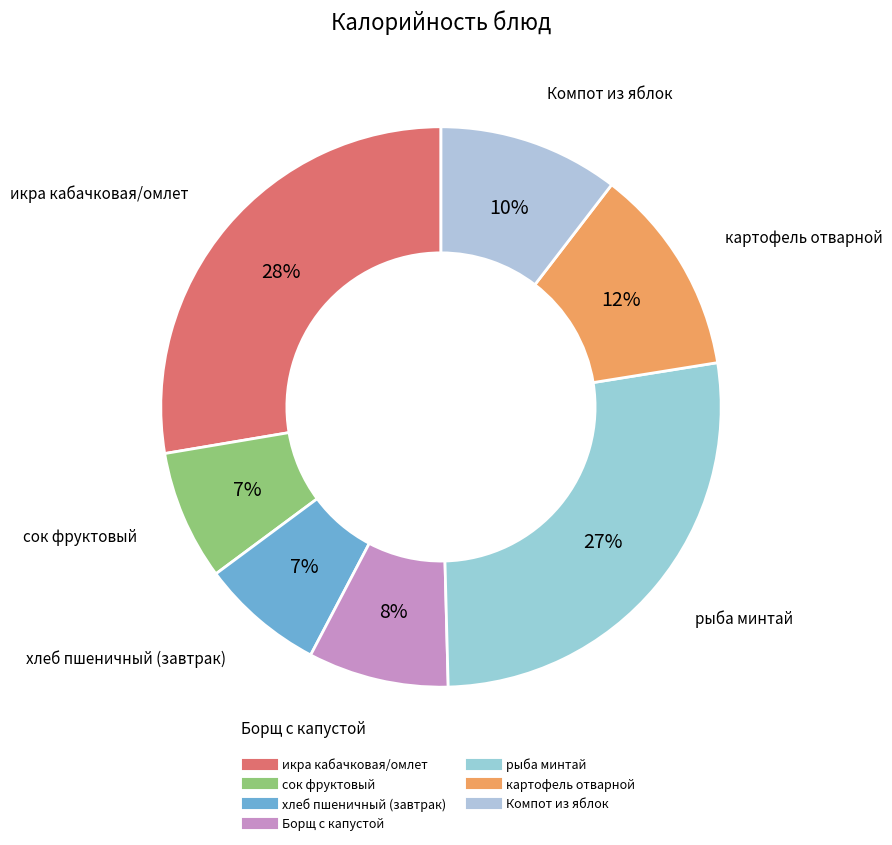

How many slices are in this pie chart?

7